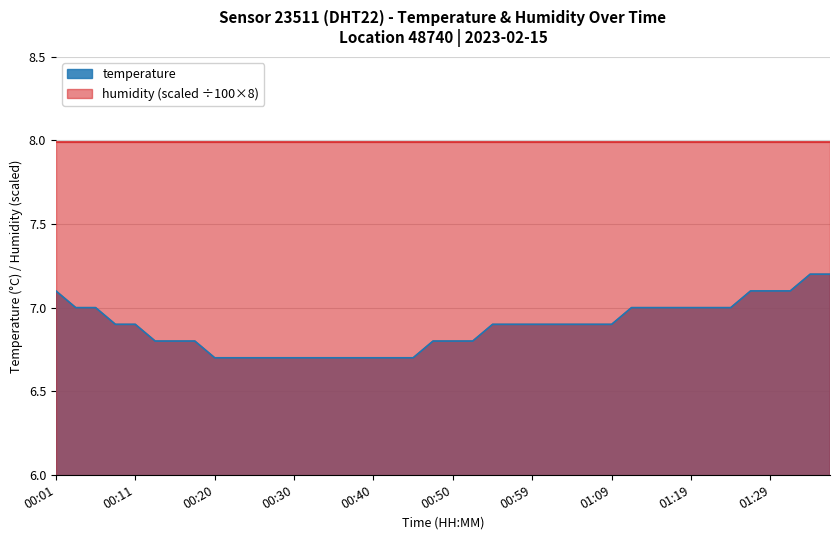

Which category has the lowest value across all series?

00:20